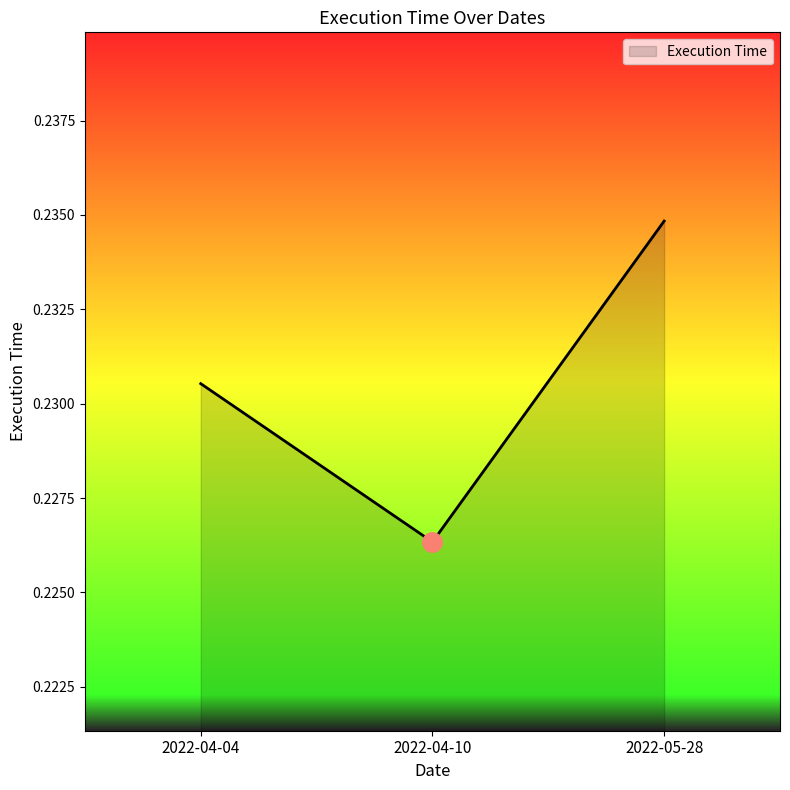

Rank the categories by value from highest to lowest.

2022-05-28, 2022-04-04, 2022-04-10